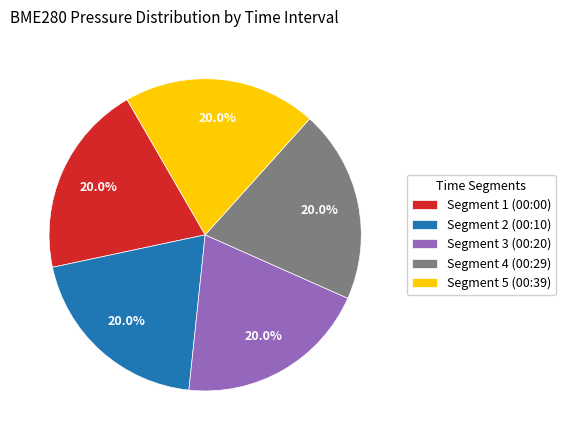

To the nearest percent, what is the average slice percentage?

20%